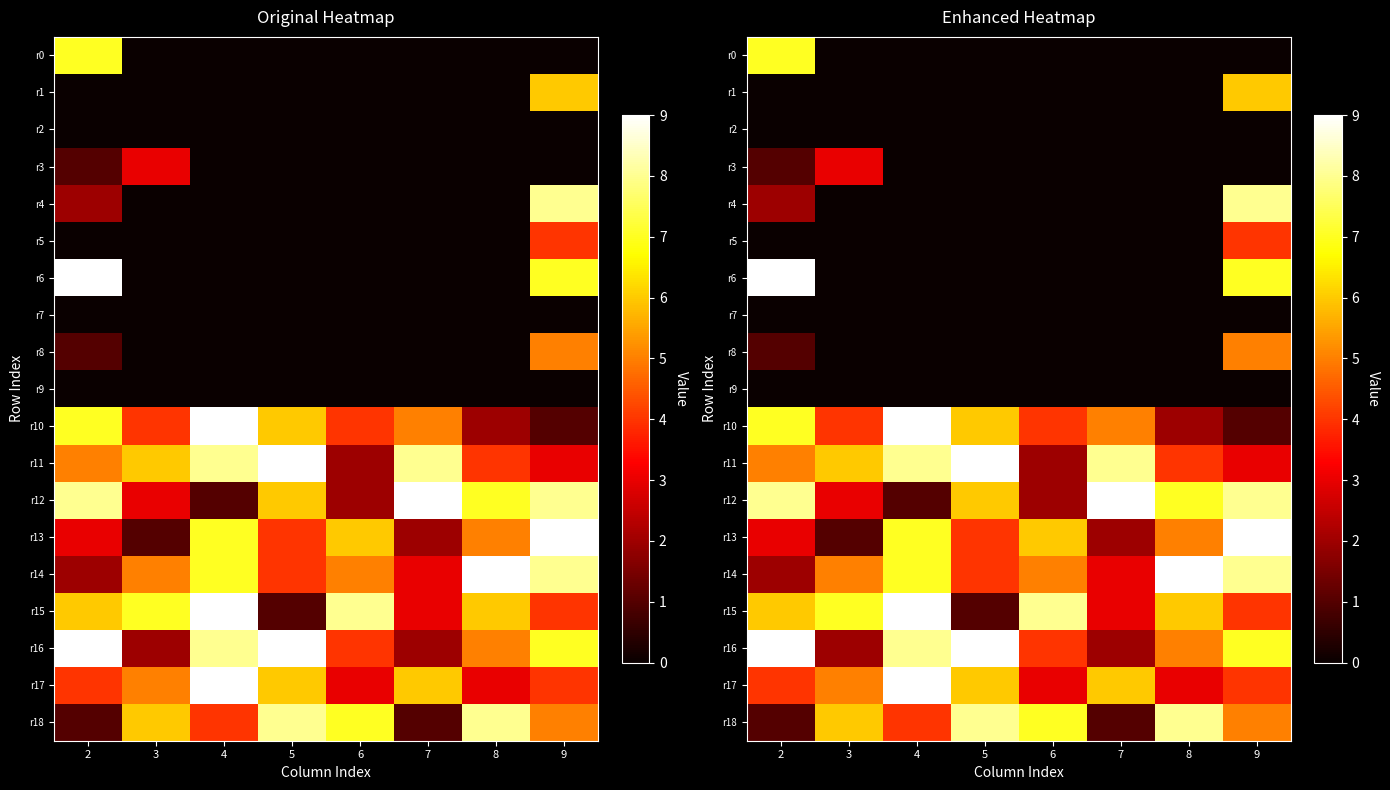

What is the difference between the maximum and second lowest values in the r6 series?

9